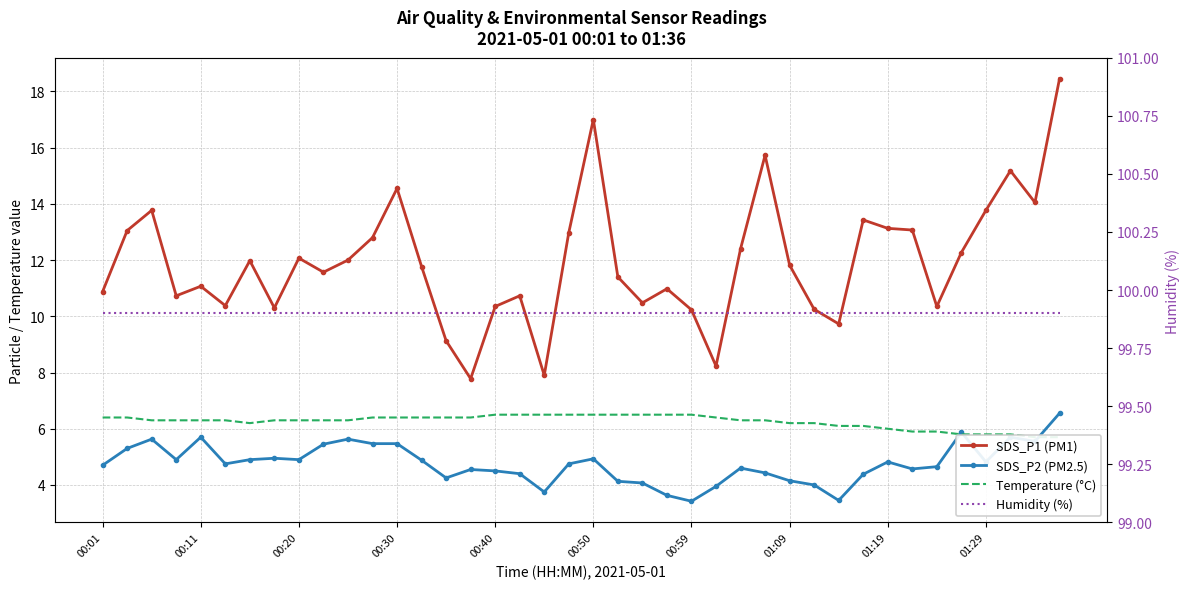

Which series has the largest range (max minus min)?

SDS_P1 (PM1)